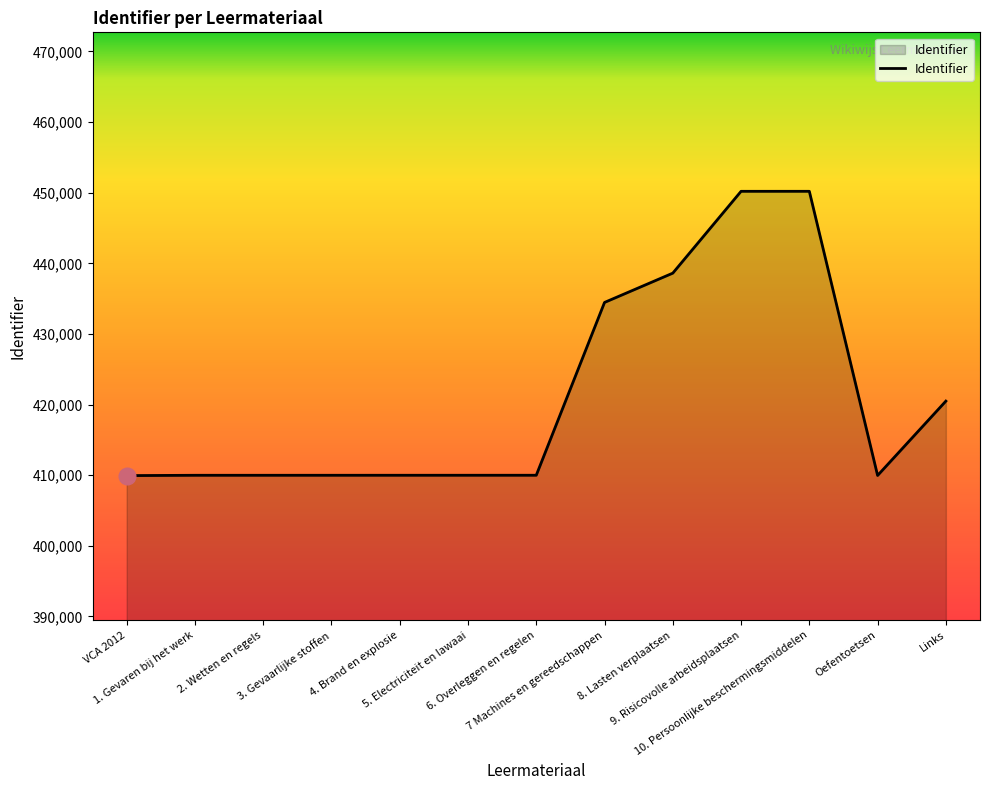

What is the difference between the maximum and minimum values?

40254